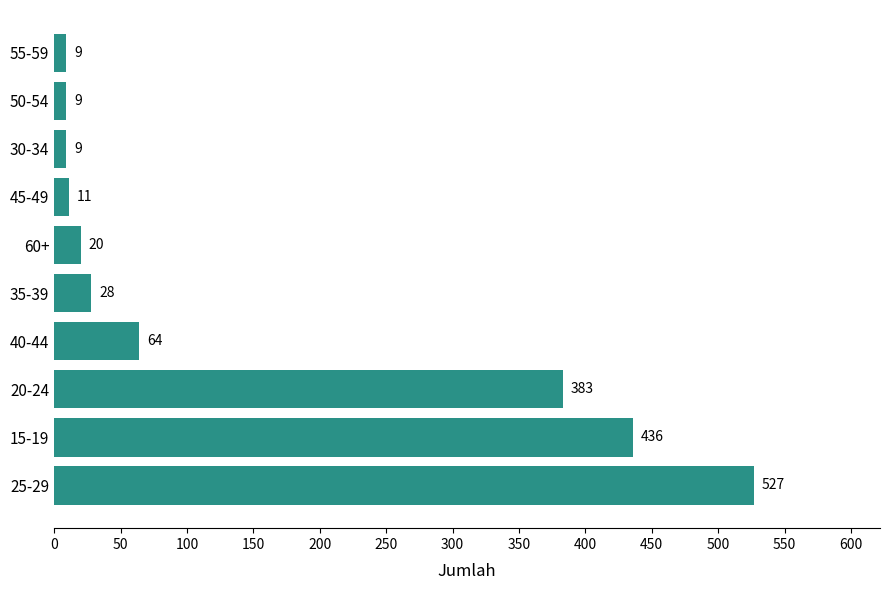

What is the difference between the maximum and minimum values?

518